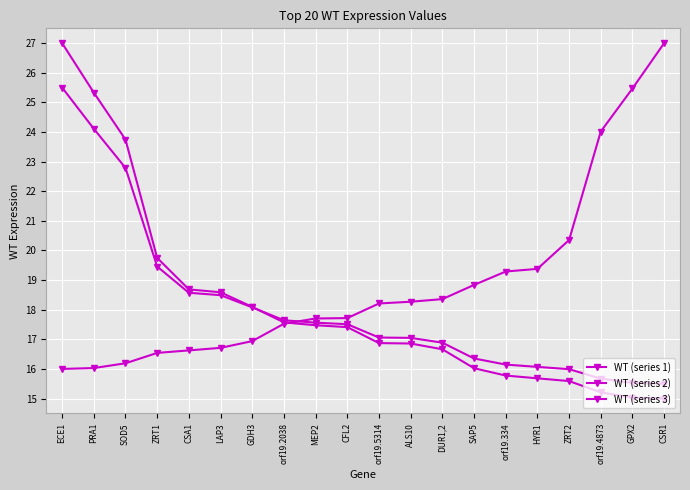

Reading right to left, extract all data points from this chart.

WT (series 1): CSR1=15.0	GPX2=15.0	orf19.4873=15.2	ZRT2=15.6	HYR1=15.7	orf19.334=15.8	SAP5=16.0	DUR1,2=16.7	ALS10=16.9	orf19.5314=16.9	CFL2=17.4	MEP2=17.5	orf19.2038=17.6	GDH3=18.1	LAP3=18.6	CSA1=18.7	ZRT1=19.7	SOD5=23.7	PRA1=25.3	ECE1=27.0
WT (series 2): CSR1=15.5	GPX2=15.5	orf19.4873=15.7	ZRT2=16.0	HYR1=16.1	orf19.334=16.1	SAP5=16.4	DUR1,2=16.9	ALS10=17.0	orf19.5314=17.1	CFL2=17.5	MEP2=17.6	orf19.2038=17.6	GDH3=18.1	LAP3=18.5	CSA1=18.6	ZRT1=19.5	SOD5=22.8	PRA1=24.1	ECE1=25.5
WT (series 3): CSR1=27.0	GPX2=25.5	orf19.4873=24.0	ZRT2=20.4	HYR1=19.4	orf19.334=19.3	SAP5=18.8	DUR1,2=18.4	ALS10=18.3	orf19.5314=18.2	CFL2=17.7	MEP2=17.7	orf19.2038=17.5	GDH3=16.9	LAP3=16.7	CSA1=16.6	ZRT1=16.5	SOD5=16.2	PRA1=16.0	ECE1=16.0